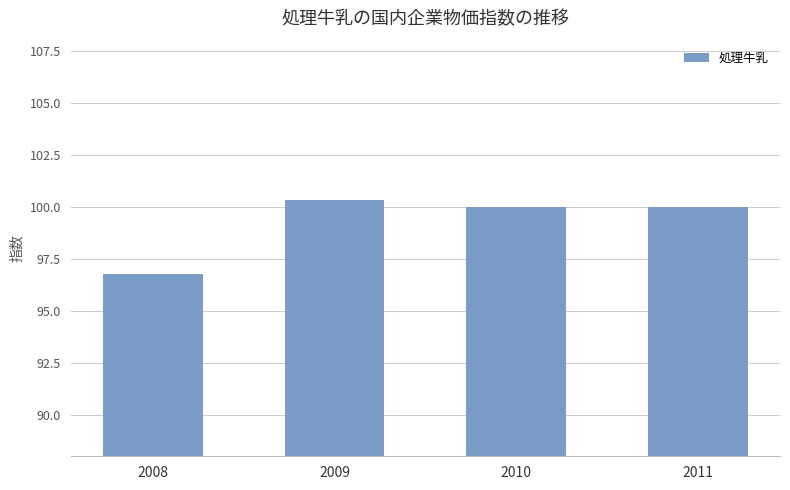

Are the bars horizontal?

No